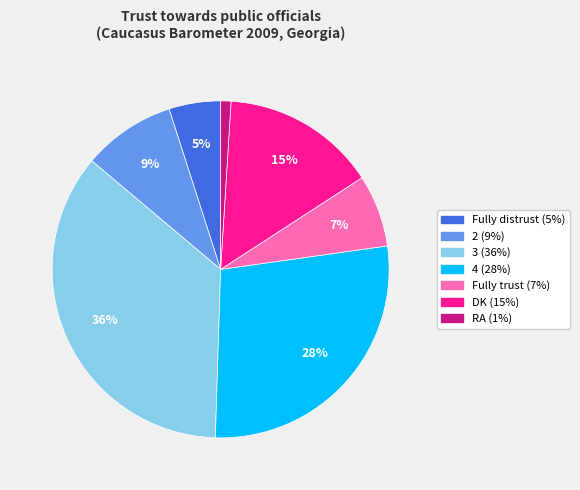

Combined, do 2 and DK account for over 50%?

No